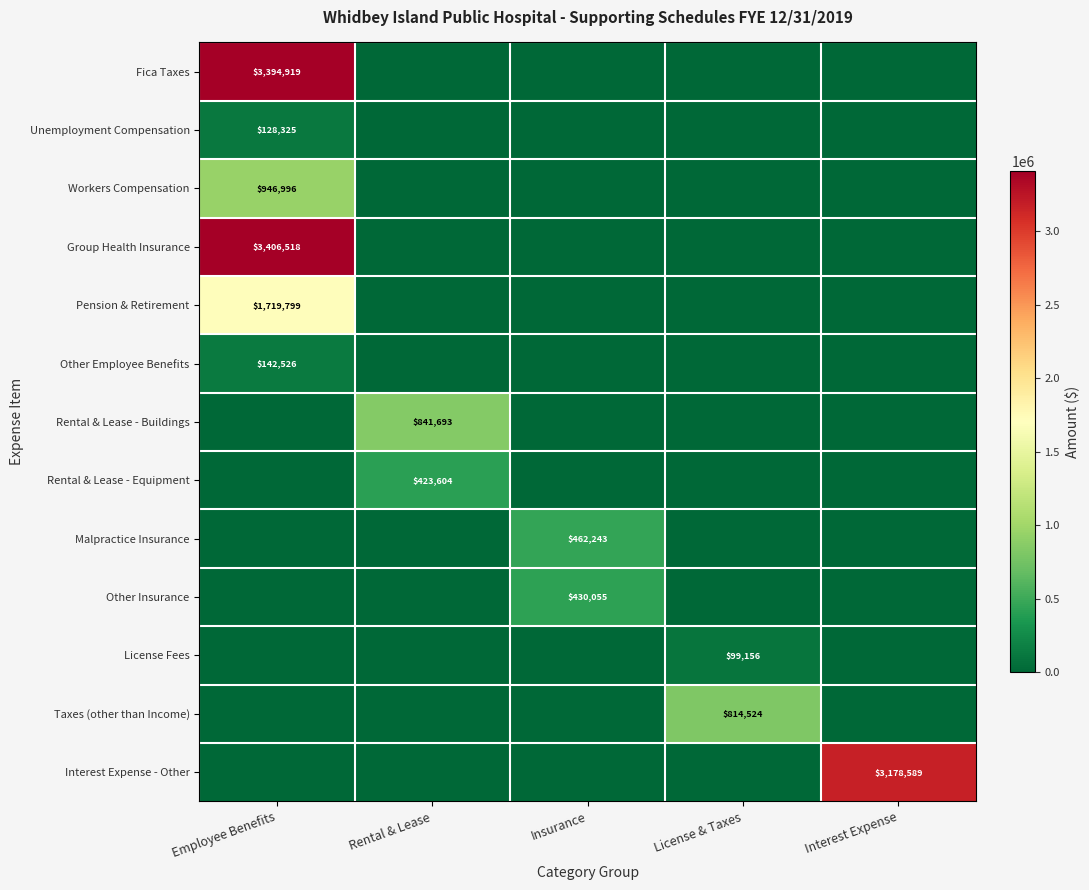

How many values in the Group Health Insurance series exceed 0?

1